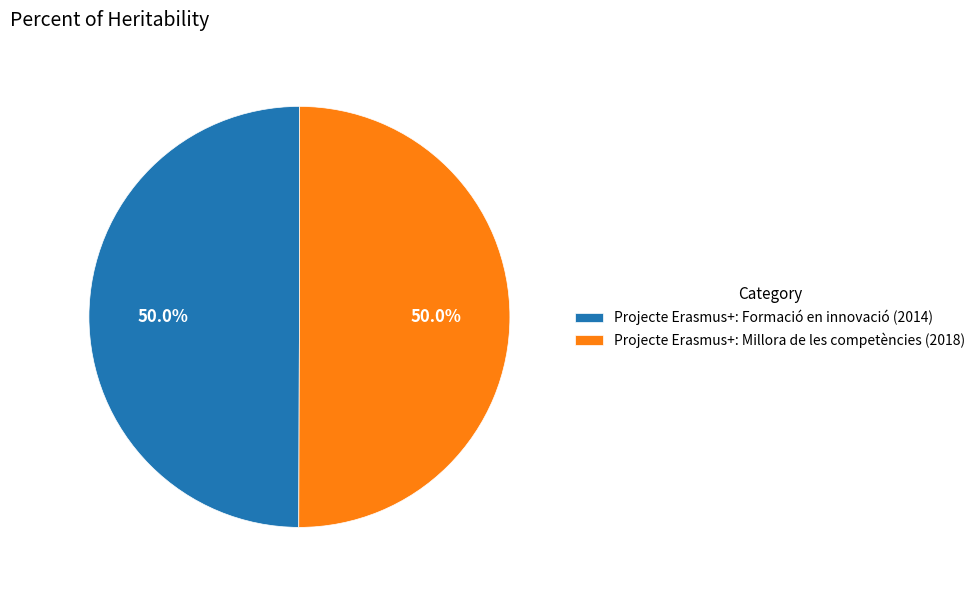

To the nearest percent, what percentage of the pie is Projecte Erasmus+: Millora de les competències (2018)?

50%